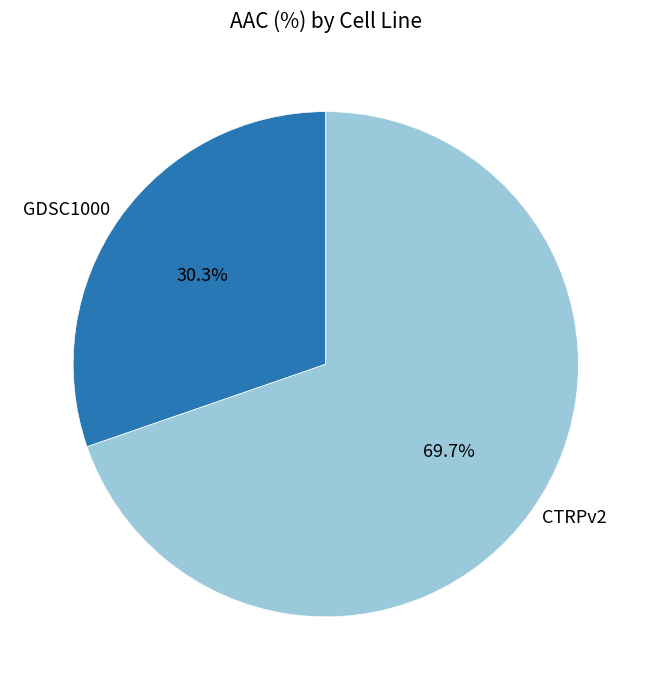

Rank the categories by value from highest to lowest.

CTRPv2, GDSC1000